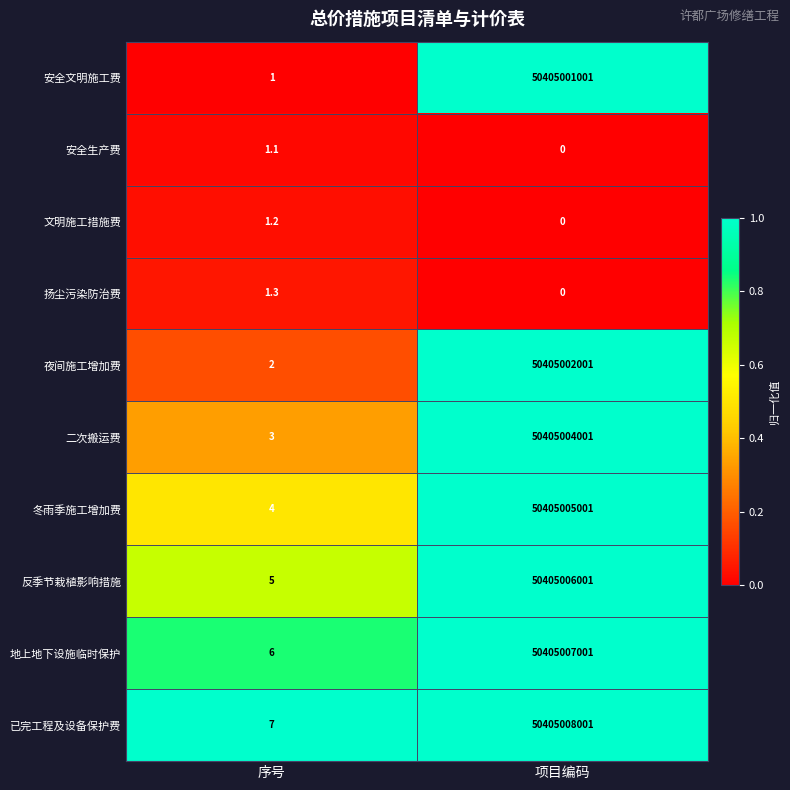

At how many categories does at least one series exceed 0?

2